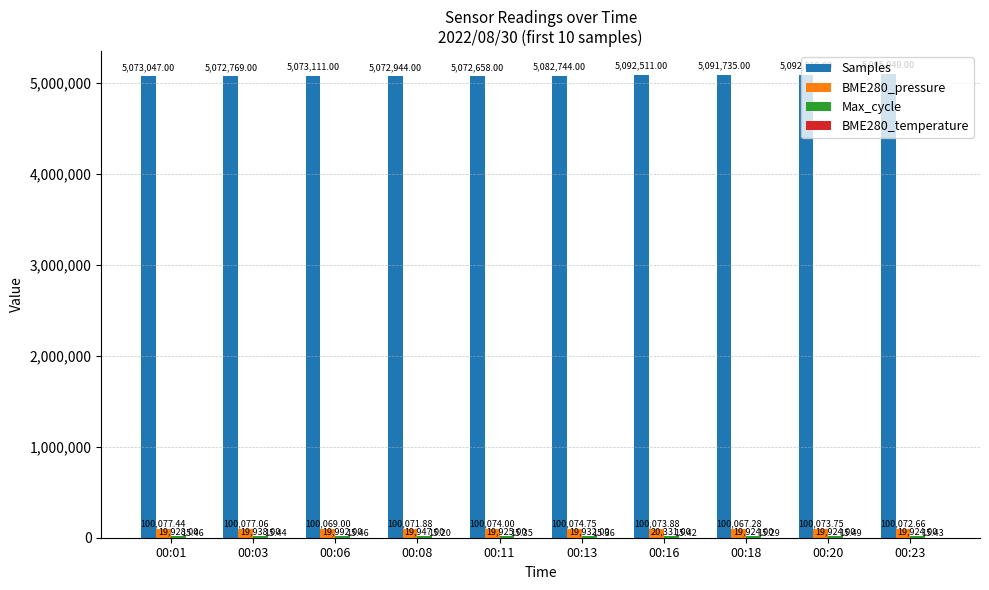

Which series has the largest total across all categories?

Samples